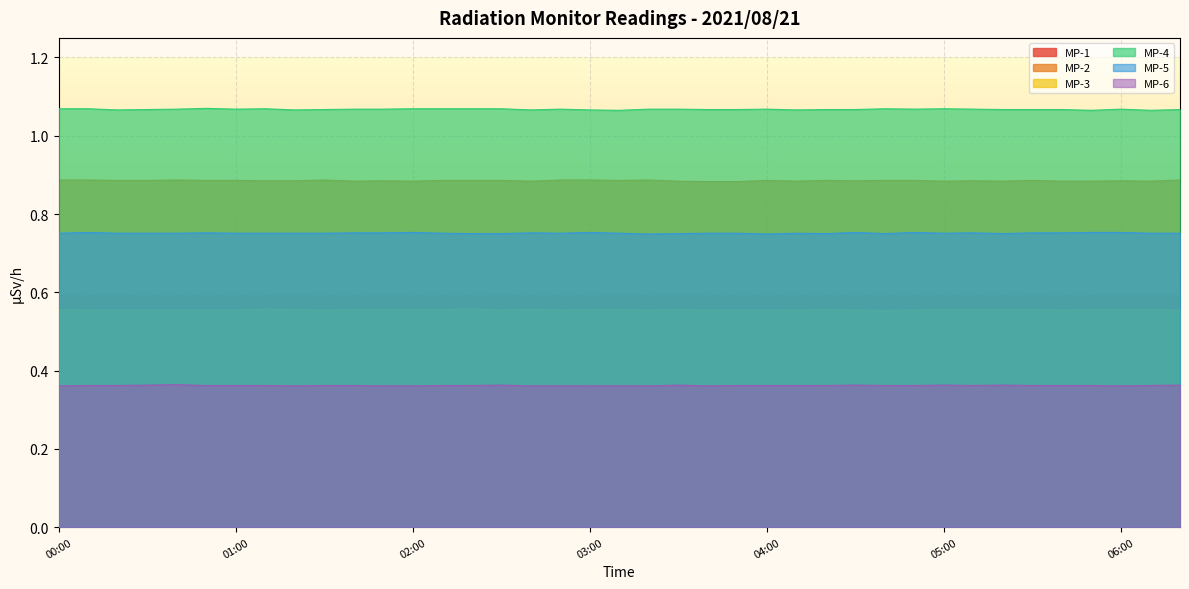

What is the label of the 6th point from the right?

05:30